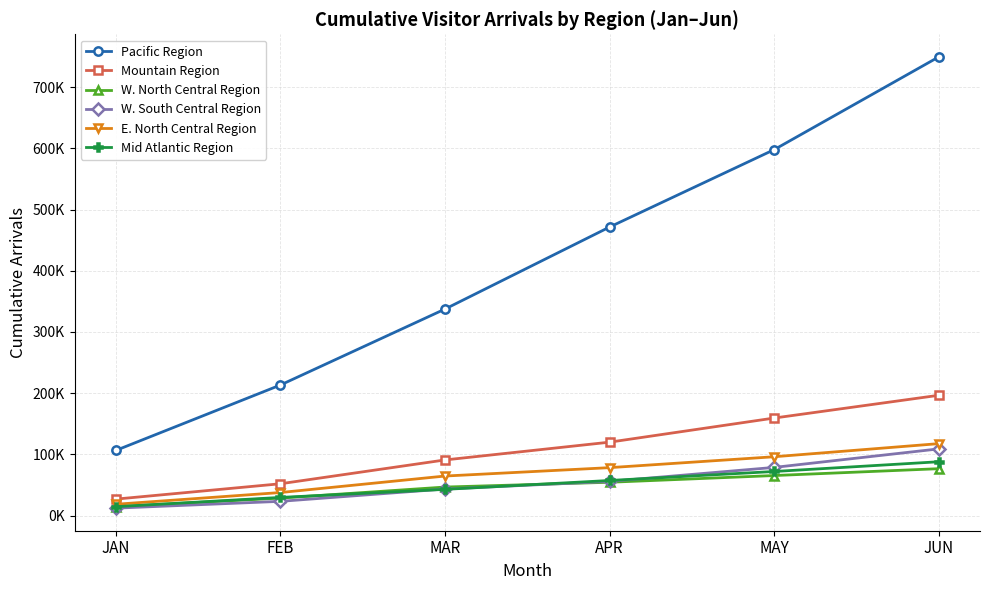

True or false: Mountain Region and W. North Central Region intersect in this chart.

False